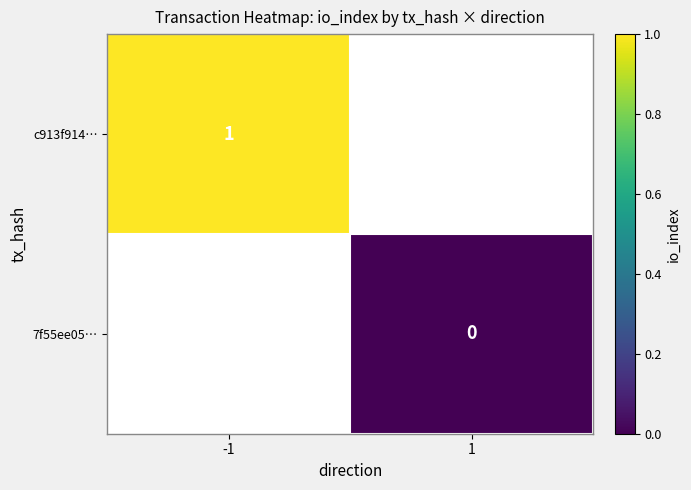

Is it true that c913f914… equals 1 at -1?

True